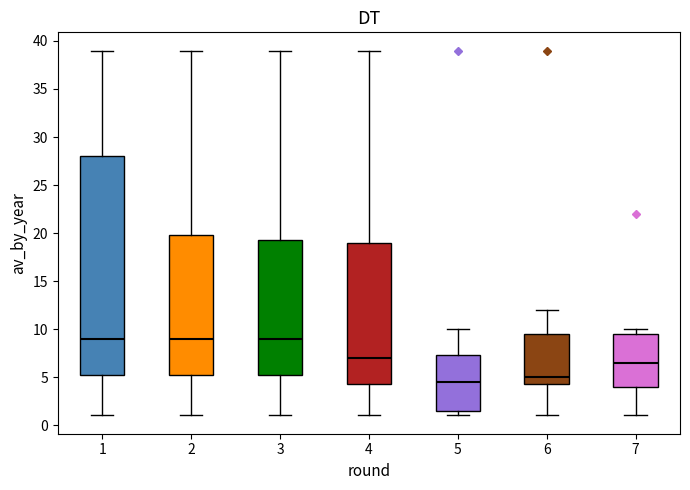

Comparing the boxes themselves (not the whiskers), which one is the tallest?

1